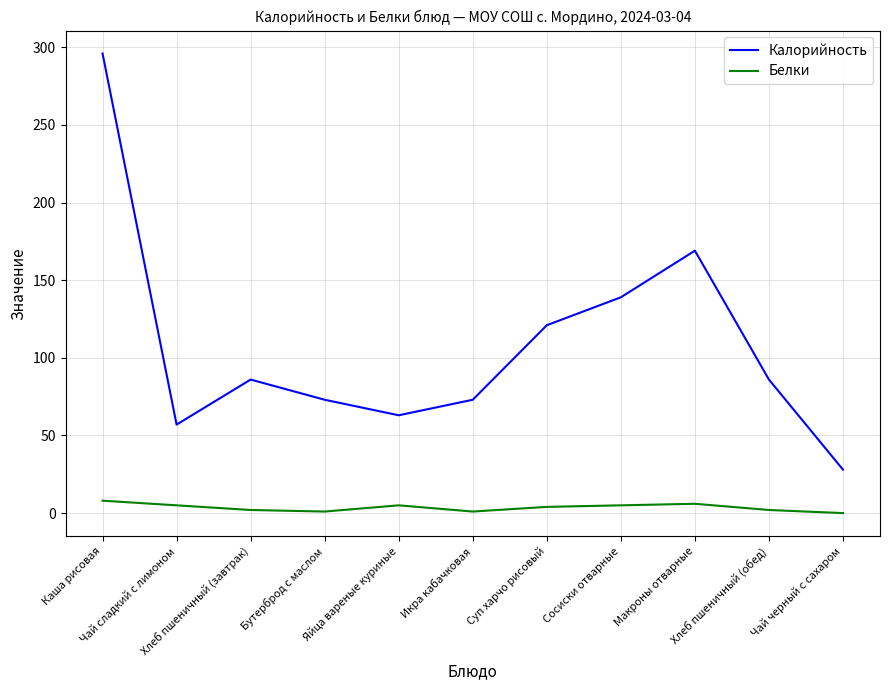

Which series has the largest total across all categories?

Калорийность